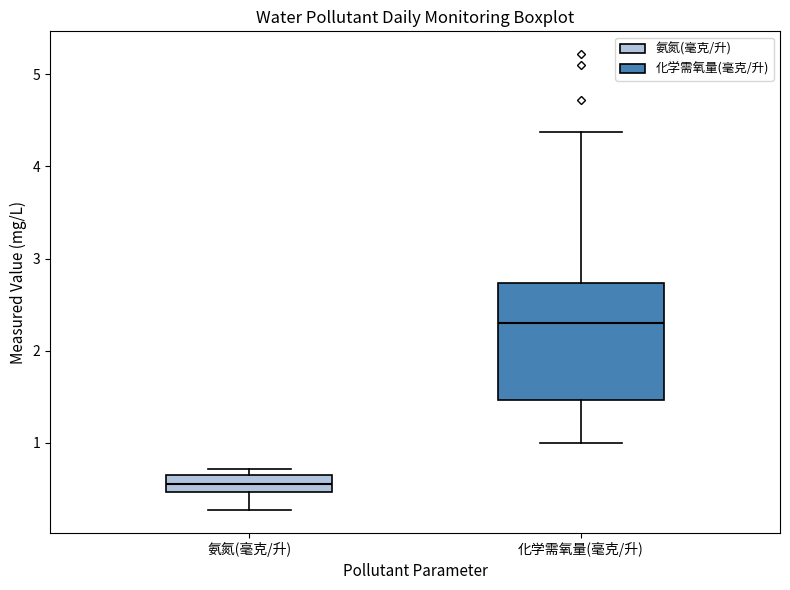

Where does the median line of the box for 化学需氧量(毫克/升) sit on the y-axis? The values are not printed on the chart, so give them approximately, as read against the axis.

2.3